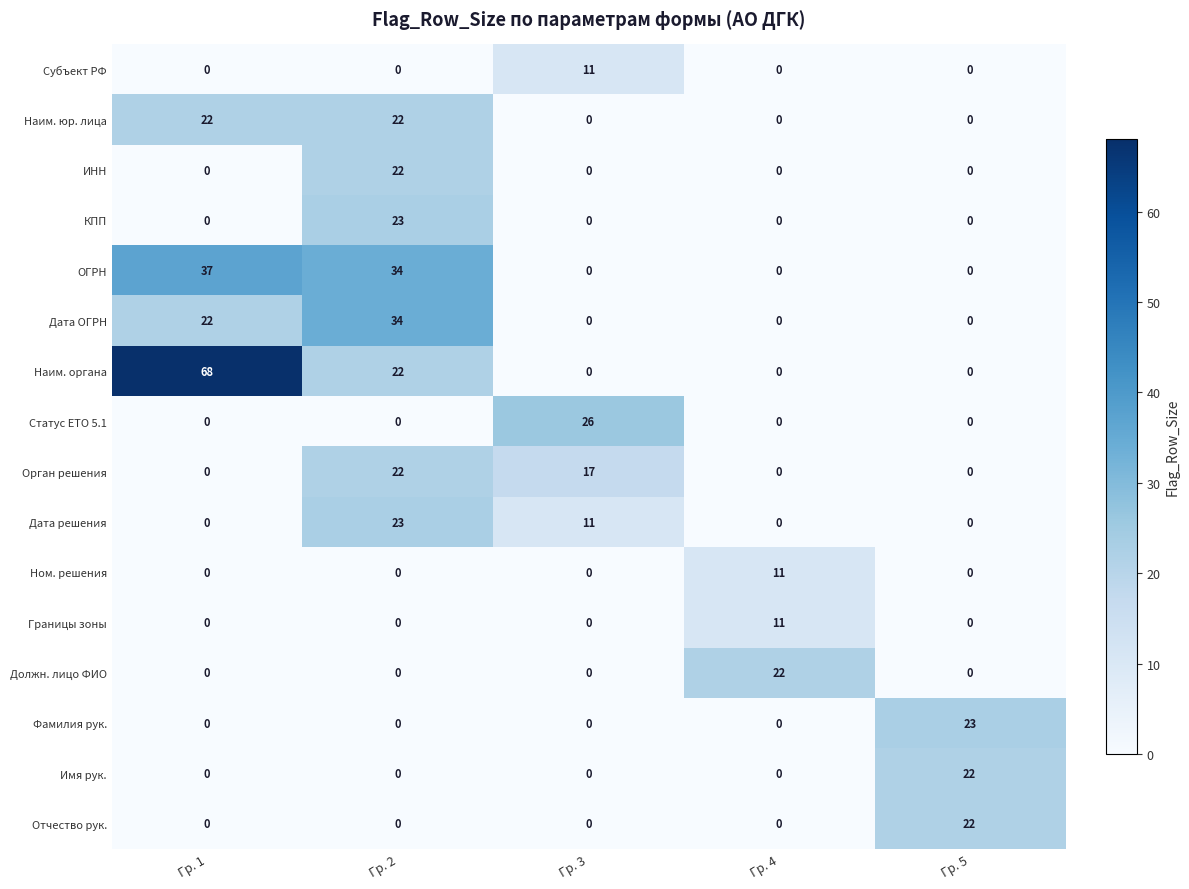

At how many categories does at least one series exceed 15?

5